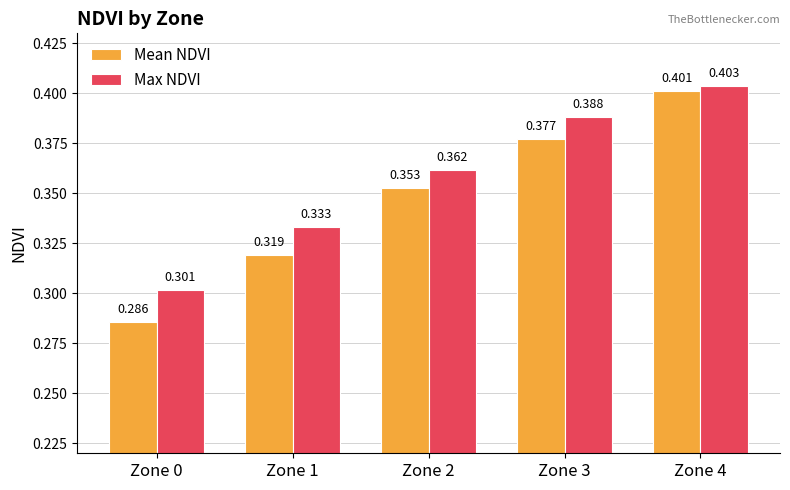

Which series has the largest range (max minus min)?

Mean NDVI